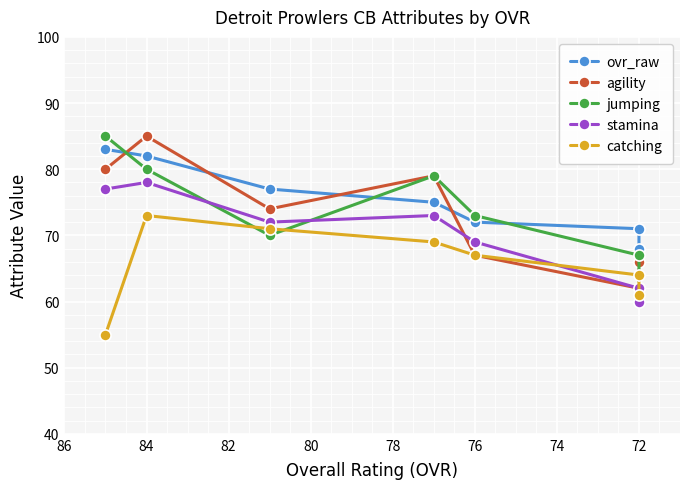

At how many categories does at least one series exceed 70?

6